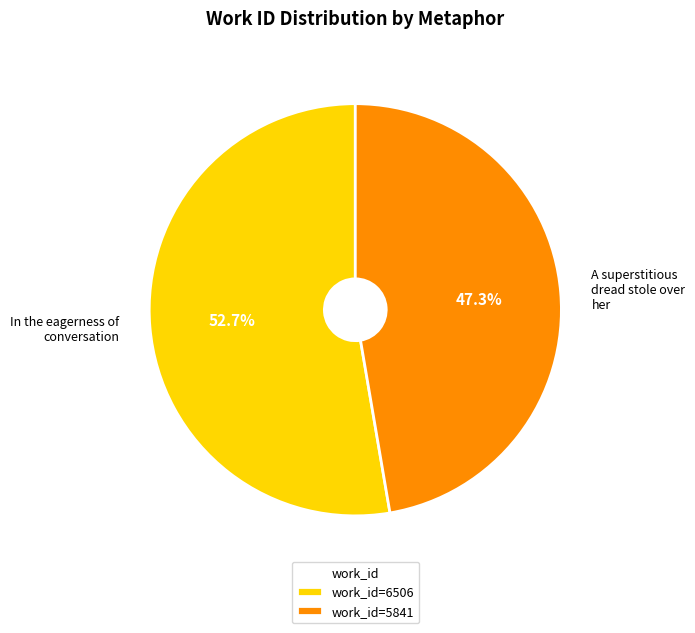

Is the sum of A superstitious dread stole over her and In the eagerness of conversation greater than half?

Yes